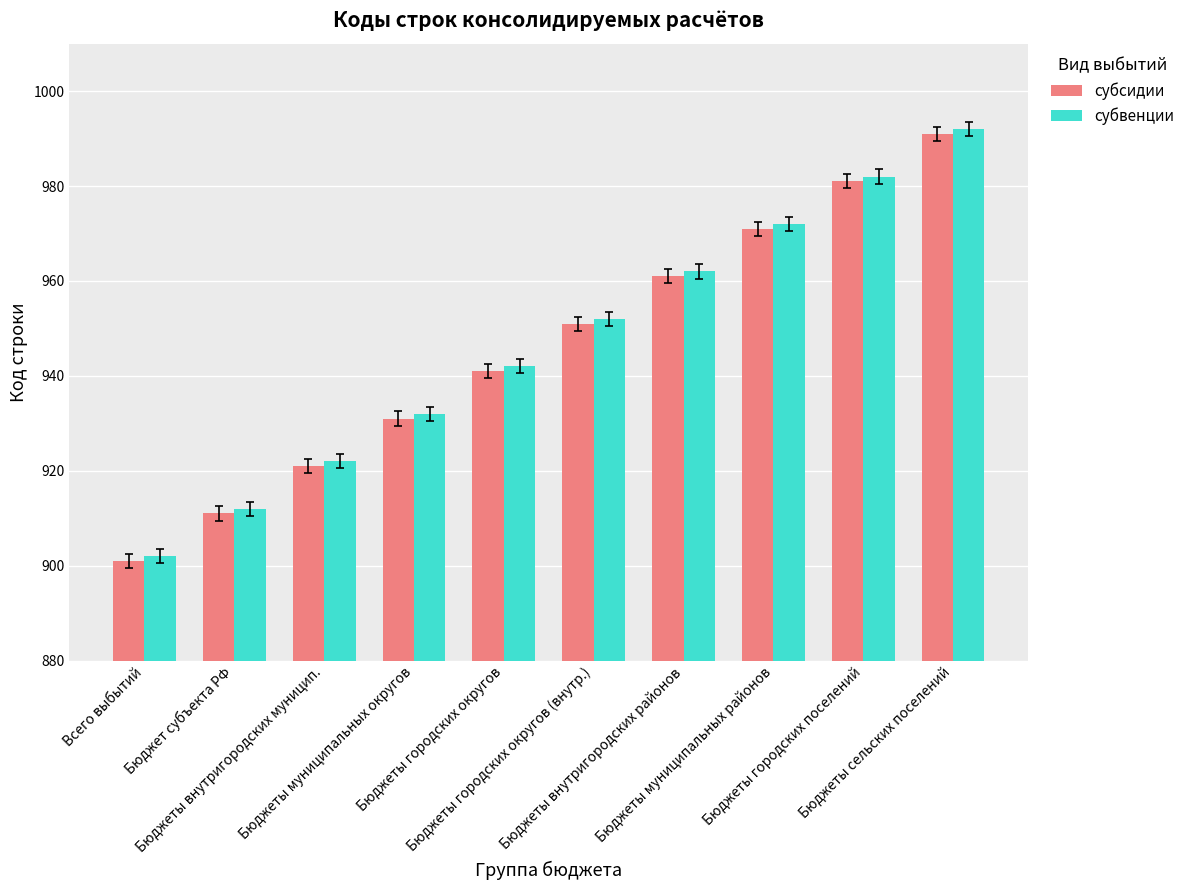

What is the label of the 7th bar from the right?

Бюджеты муниципальных округов